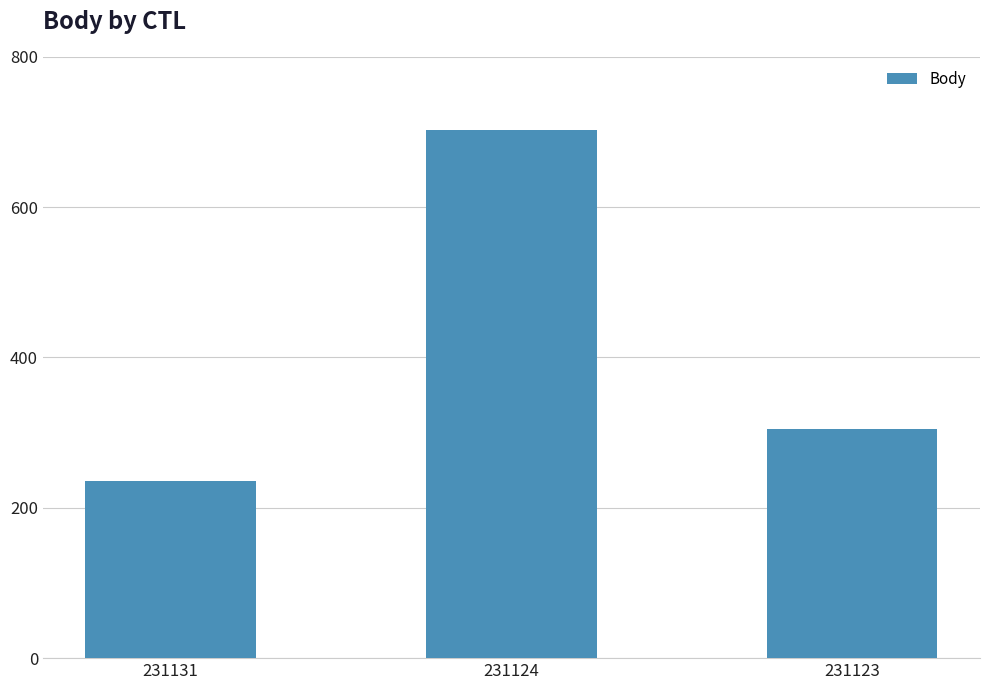

What value does the data have at 231124, to the nearest 10?

700